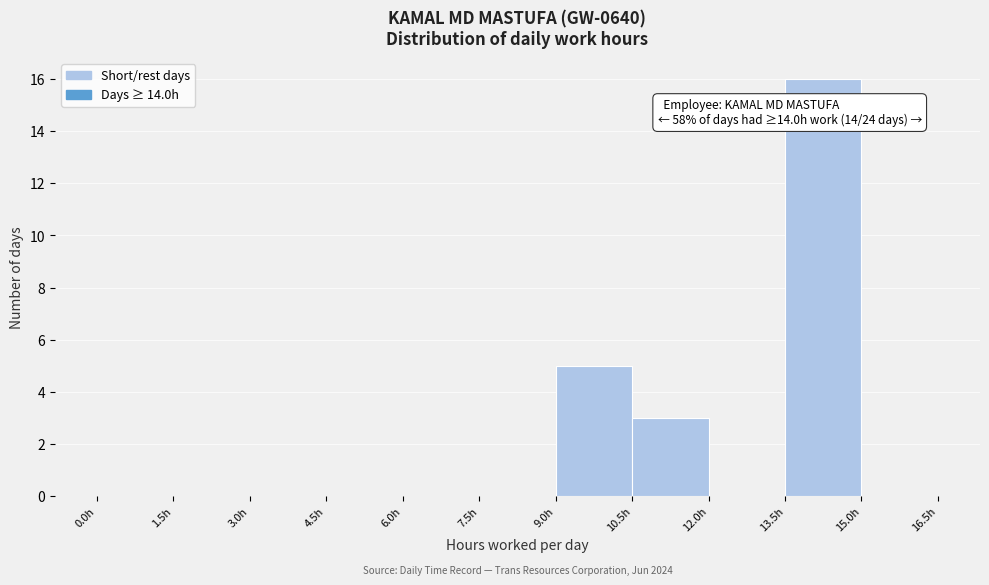

Which range on the x-axis has the tallest bar?

13.5 to 15.0